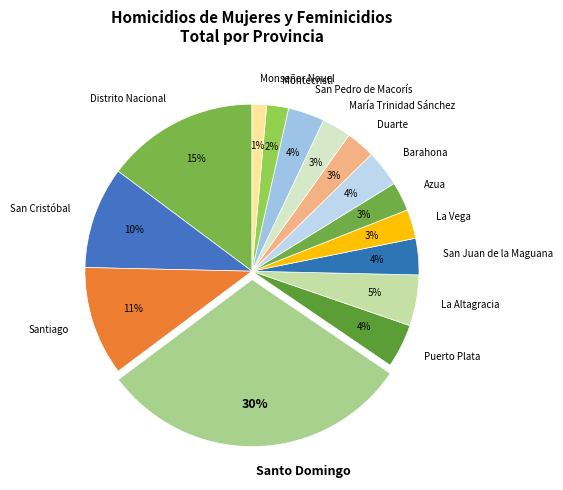

Is it true that Distrito Nacional is 5% of the pie?

False